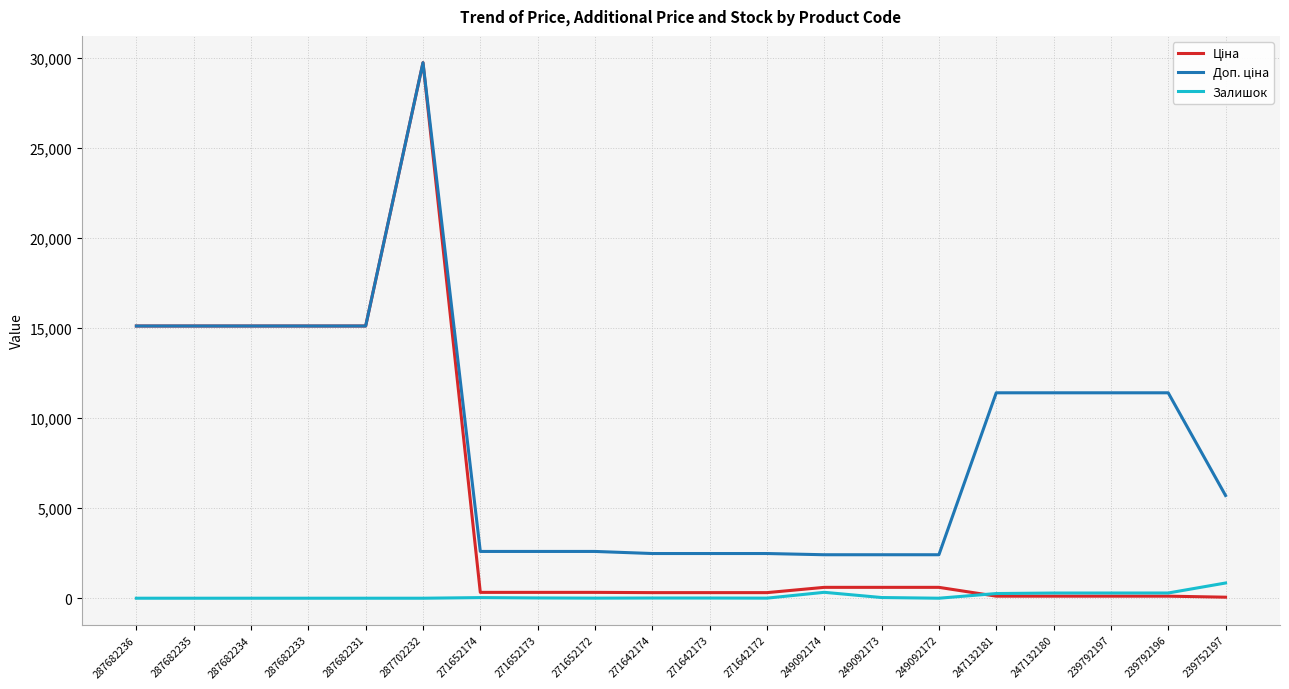

At how many categories does at least one series exceed 18741?

1